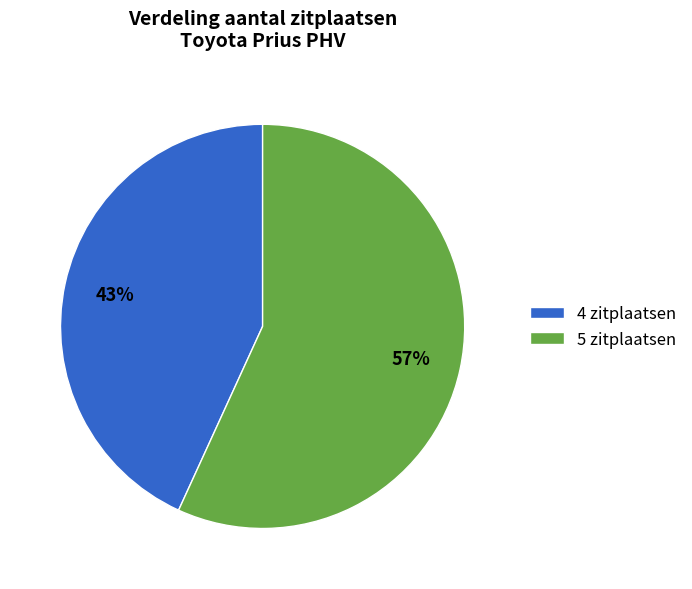

What is the largest slice in the pie chart?

5 zitplaatsen